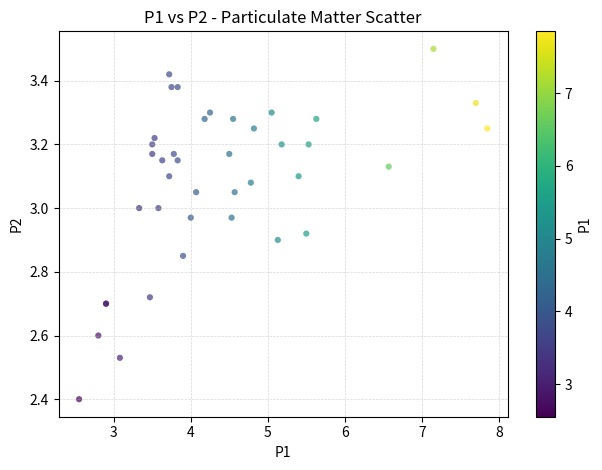

What Y value in the scatter plot is closest to 2?

2.4